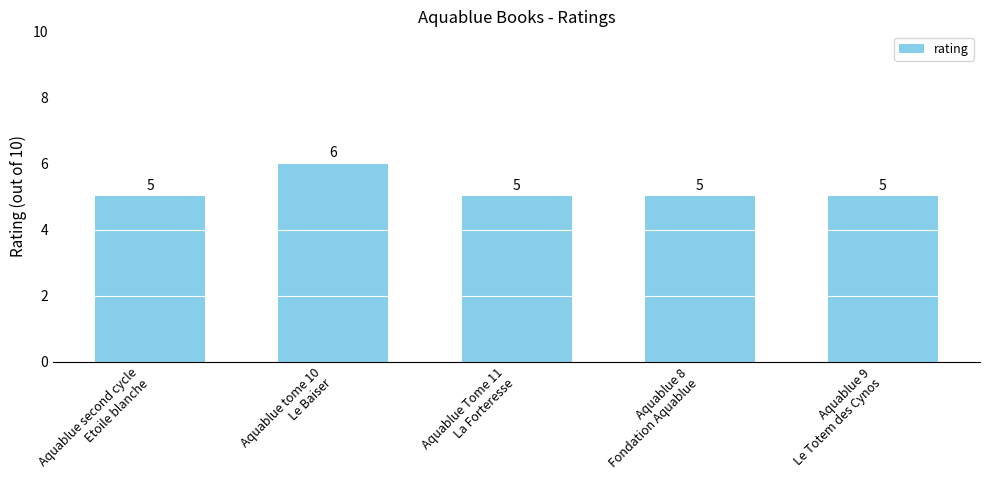

Reading right to left, transcribe all the data shown in this chart.

5	5	5	6	5